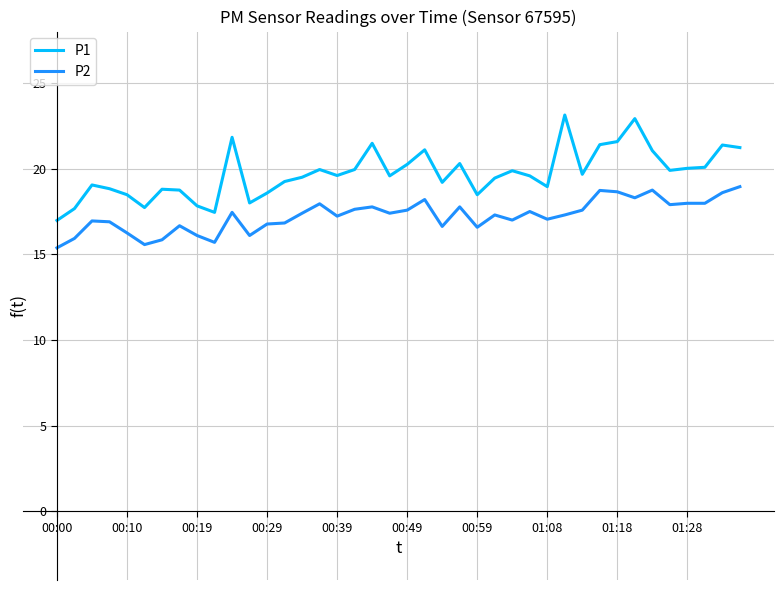

Rank the series by their average value, from lowest to highest.

P2, P1